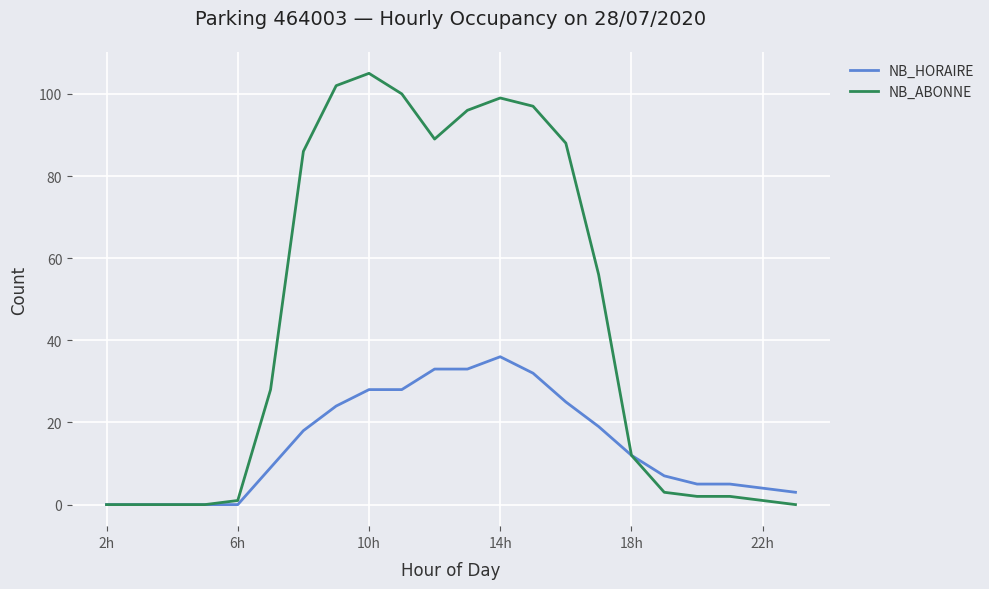

Which series has the largest total across all categories?

NB_ABONNE